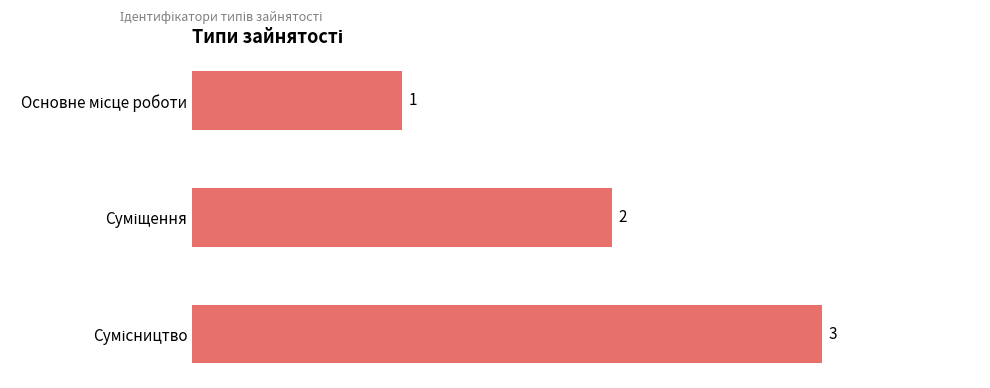

What is the difference between the second highest and minimum values?

1